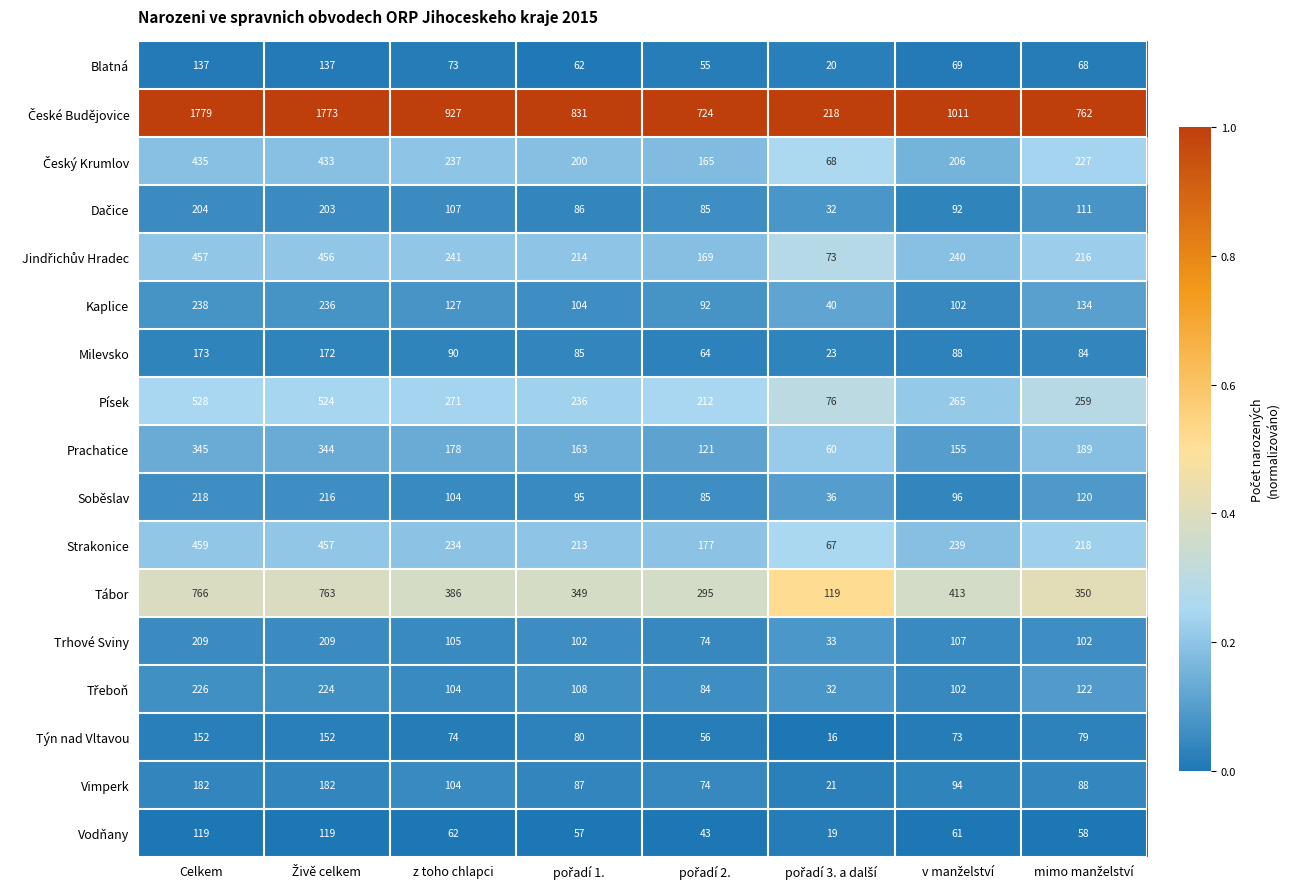

Is it true that Blatná equals 186 at Celkem?

False